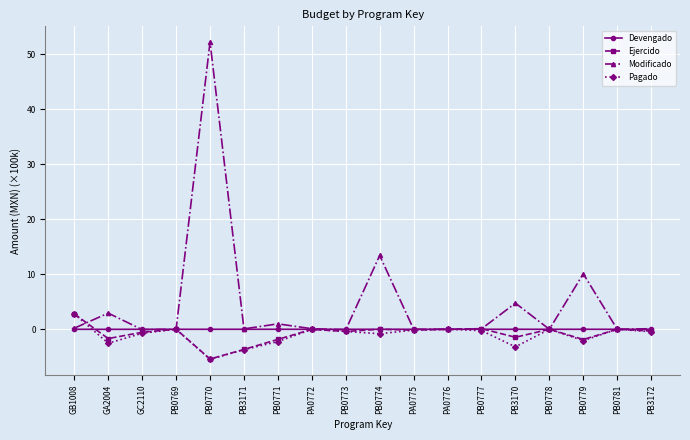

What is the value of the Ejercido point at the 6th from the left?

-3.7